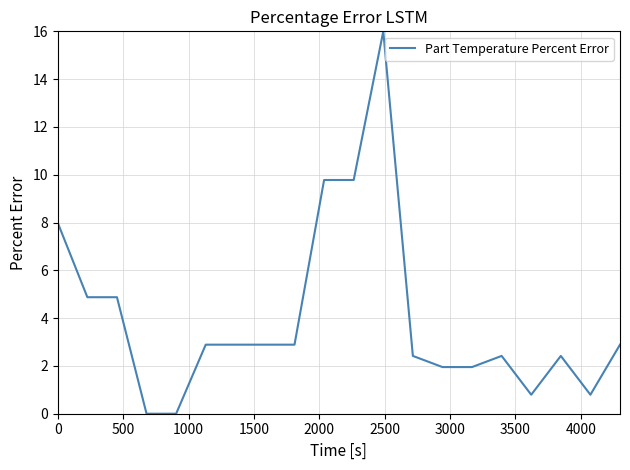

What is the maximum value shown in the chart?

16.0